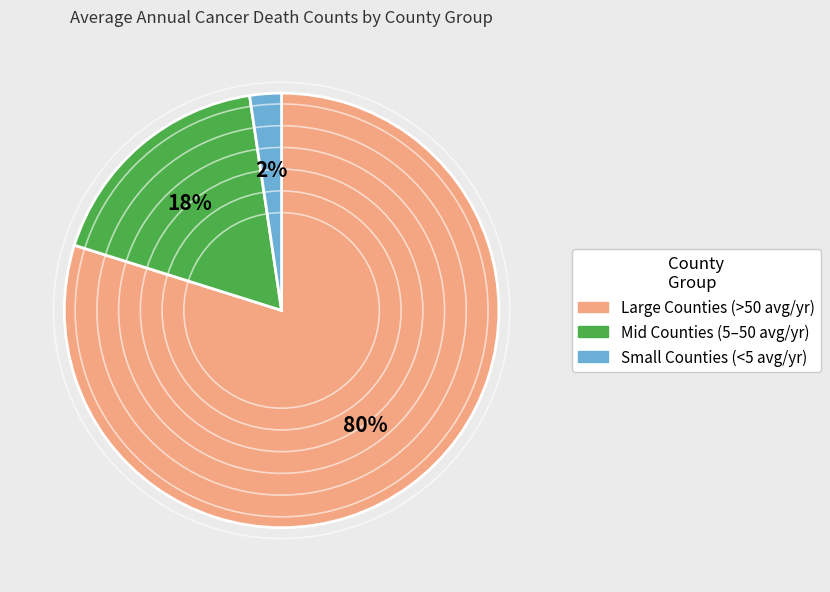

To the nearest percent, what is the average slice percentage?

33%